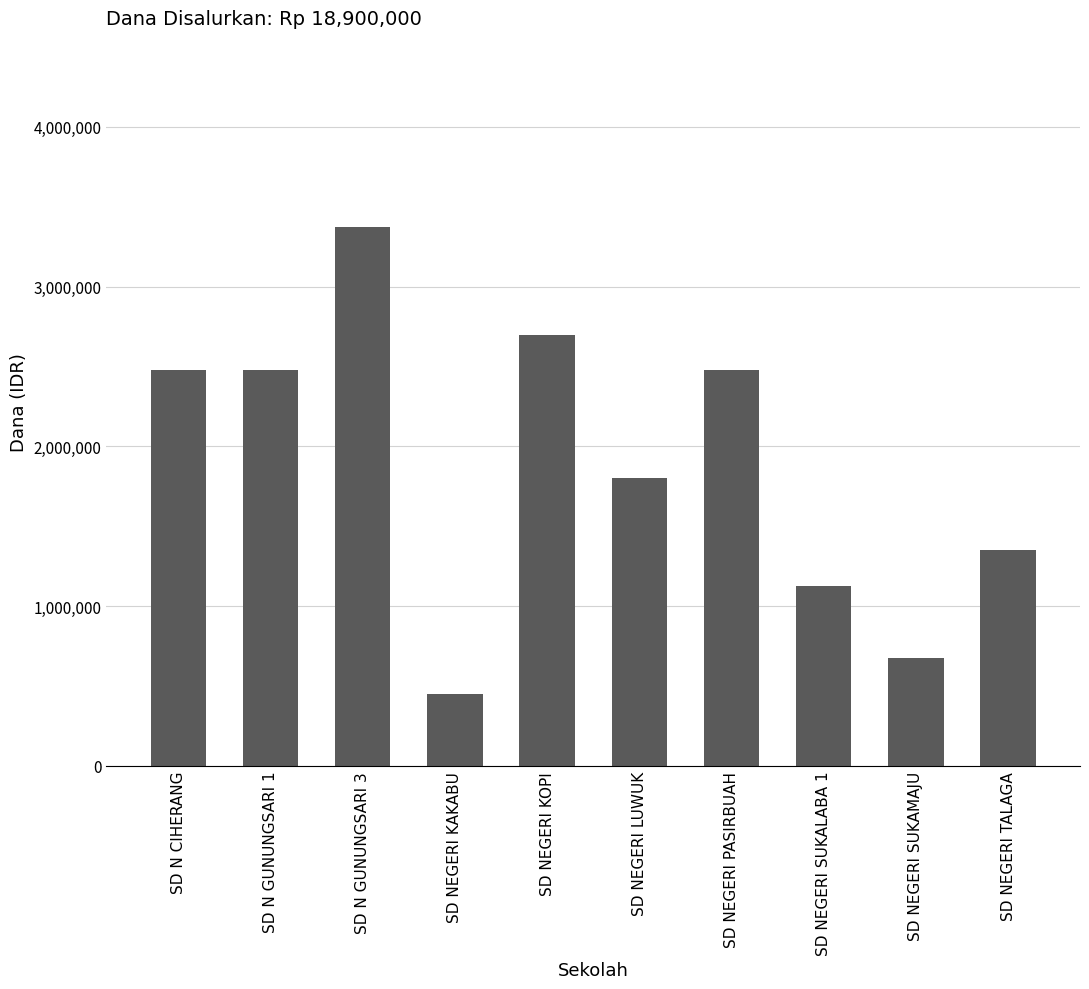

Approximately how many times larger is the value at SD NEGERI PASIRBUAH compared to SD NEGERI KOPI?

0.9